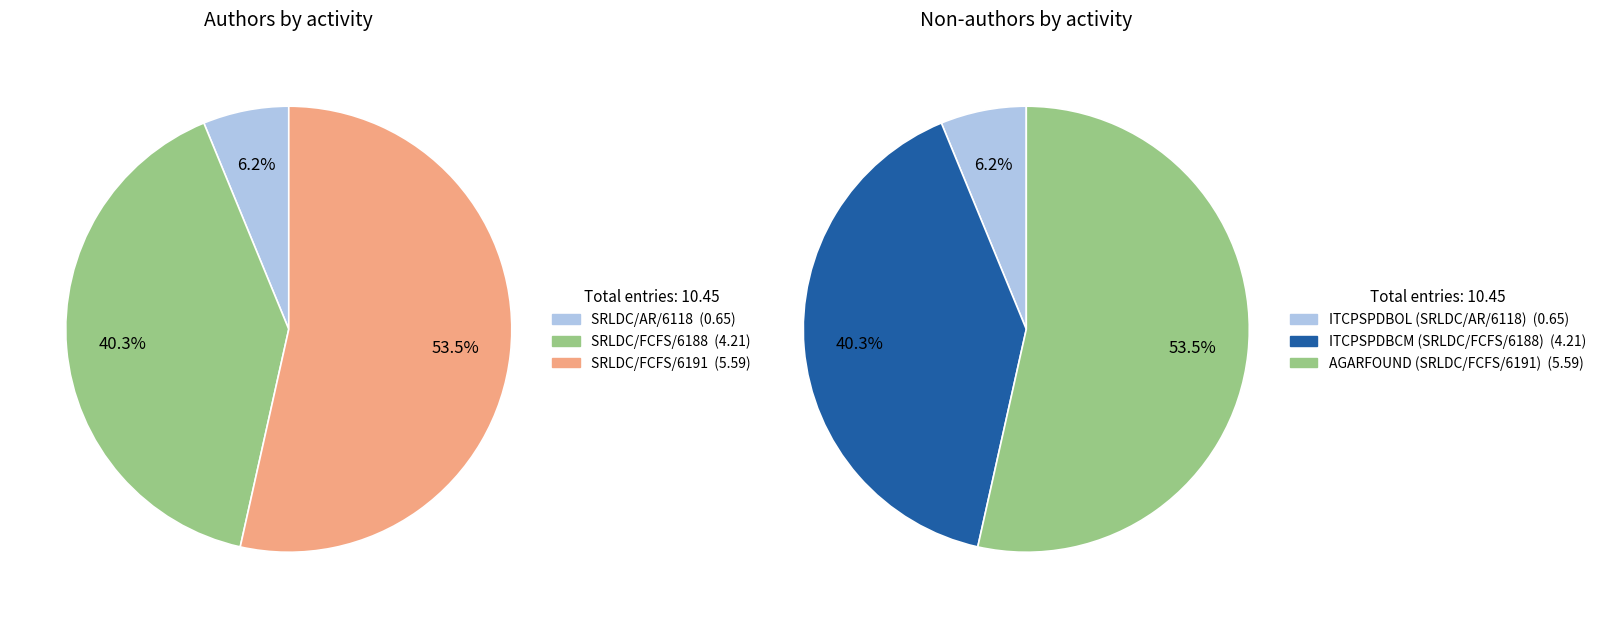

Which slice is the largest?

AGARFOUND